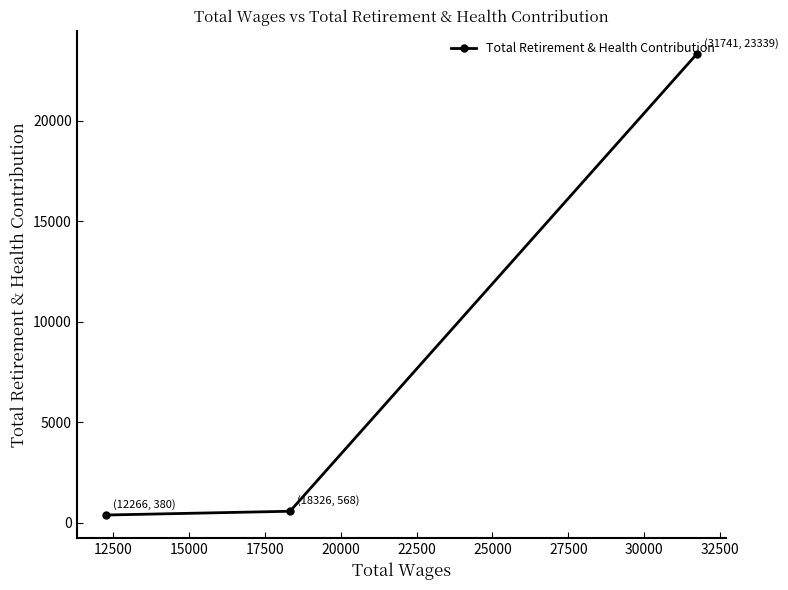

What is the smallest value displayed?

380